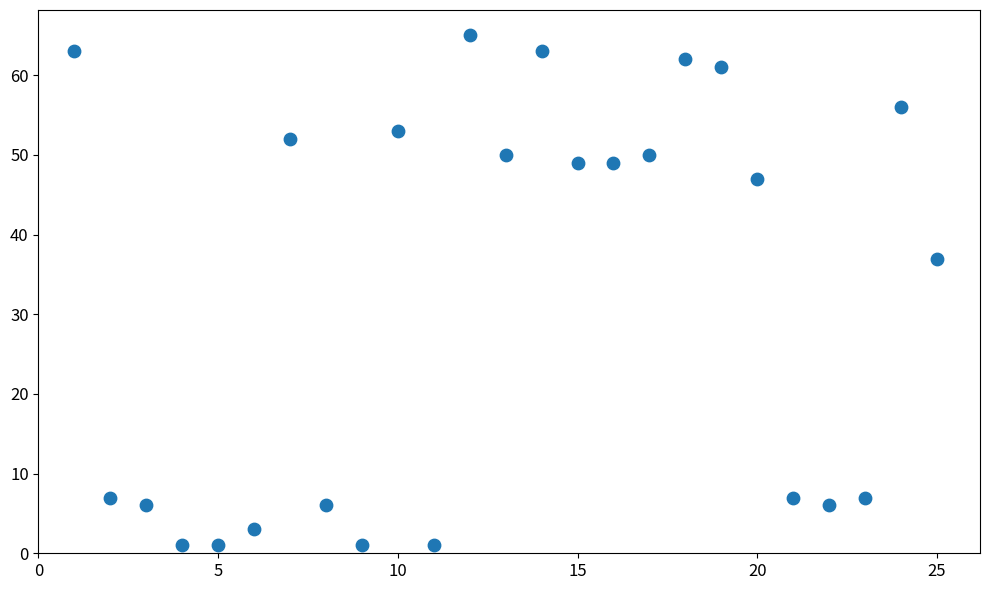

What Y value in the scatter plot is closest to 33?

37